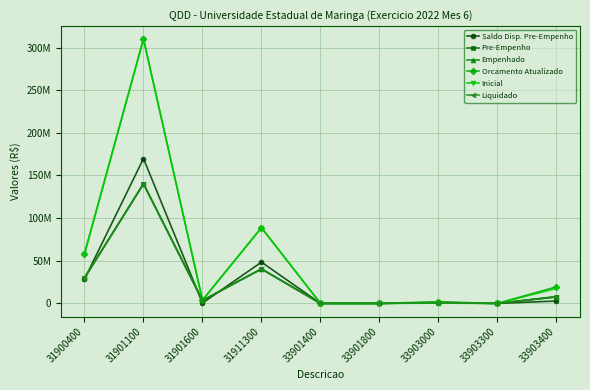

What is the difference between the Empenhado values at 33903000 and 33903300?

1106835.0